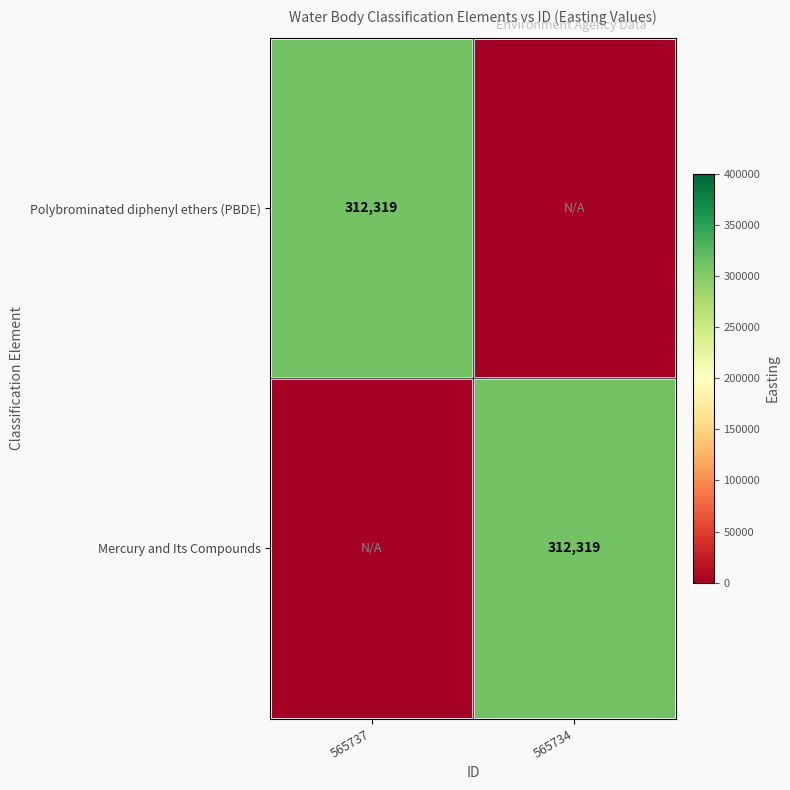

True or false: Polybrominated diphenyl ethers (PBDE) has a value of 413077 at 565737.

False